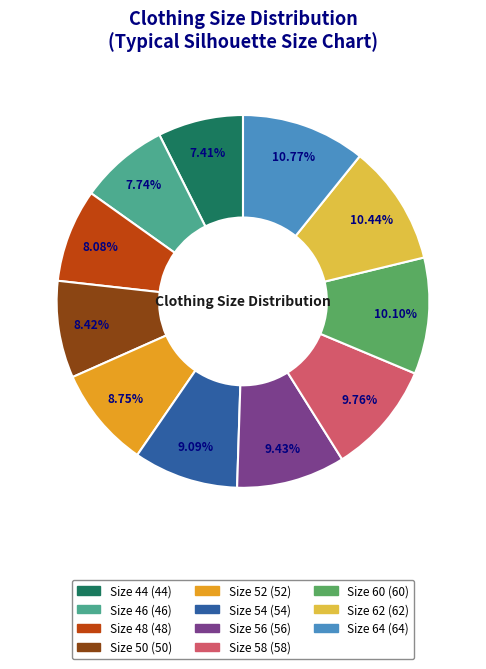

Count the number of slices in the pie.

11